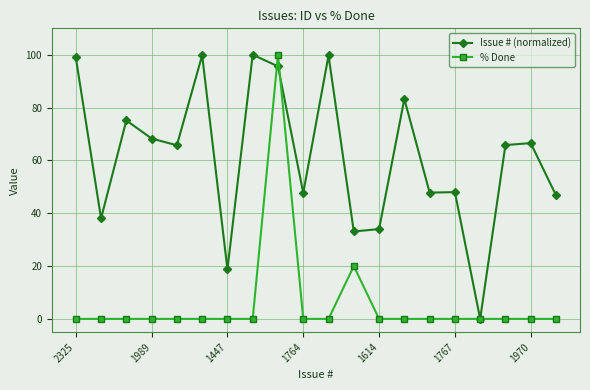

At how many categories does at least one series exceed 51?

11